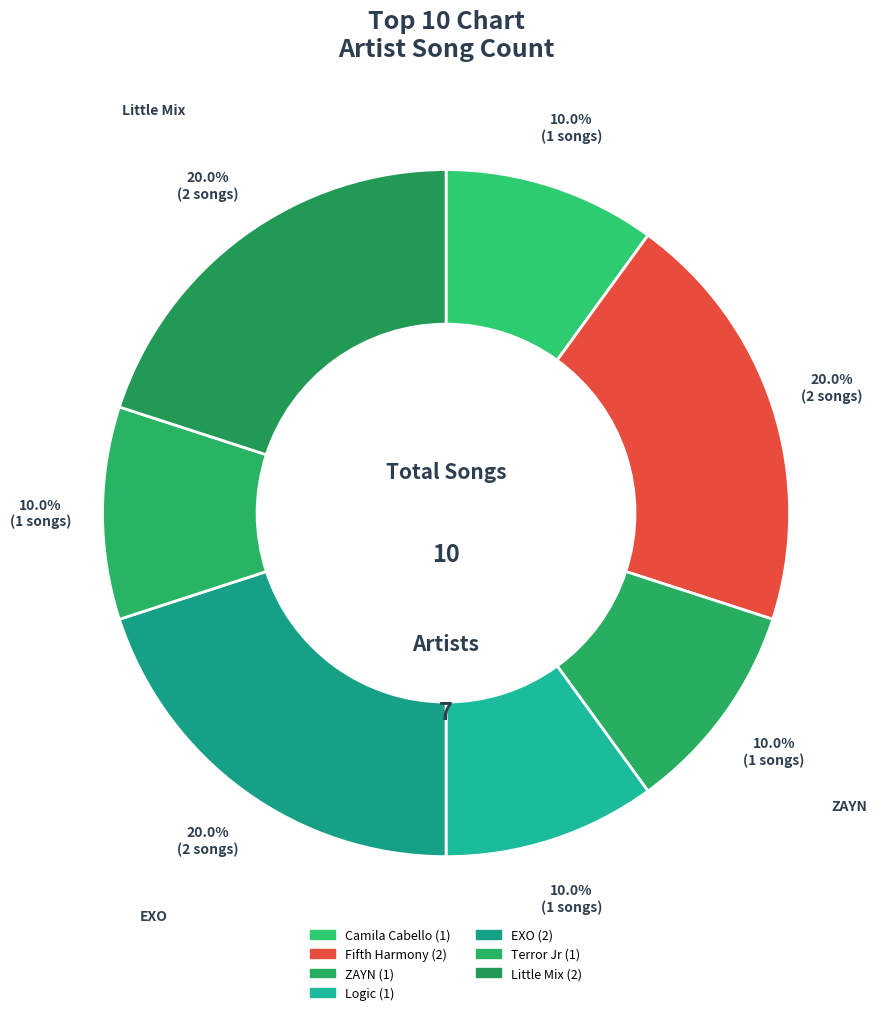

What portion of the pie excludes Fifth Harmony?

80.0%